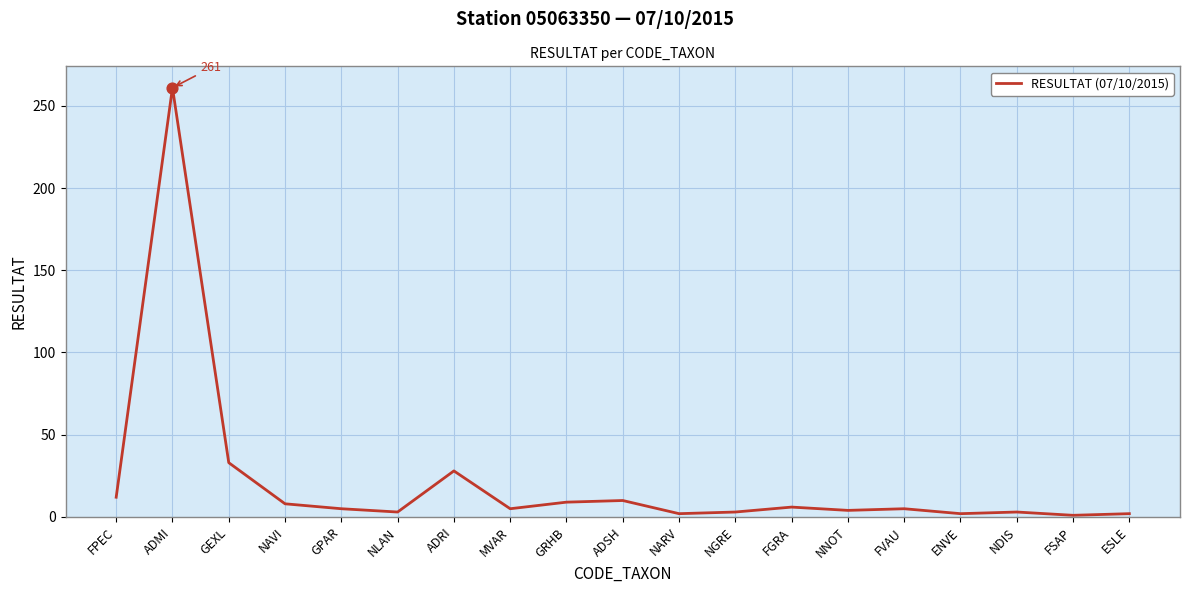

Between MVAR and ADMI, which is larger?

ADMI